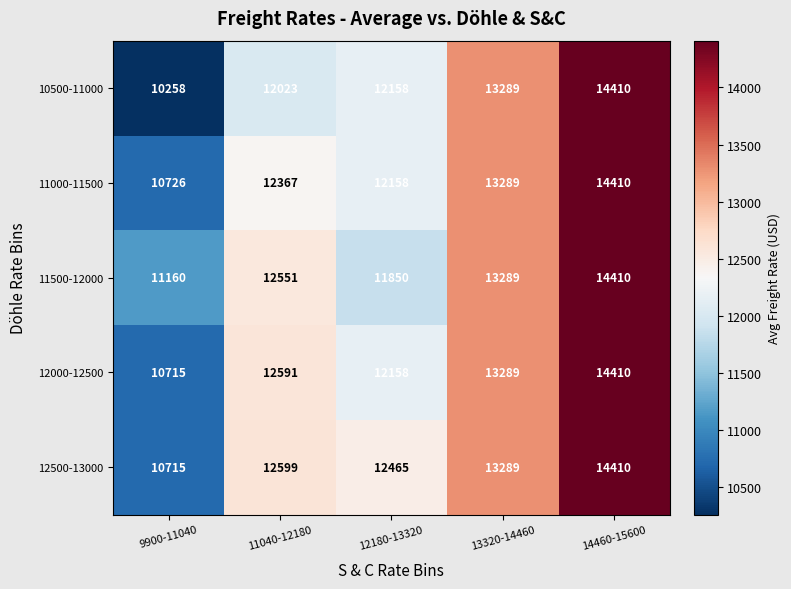

True or false: 12000-12500 has a value of 12158 at 12180-13320.

True